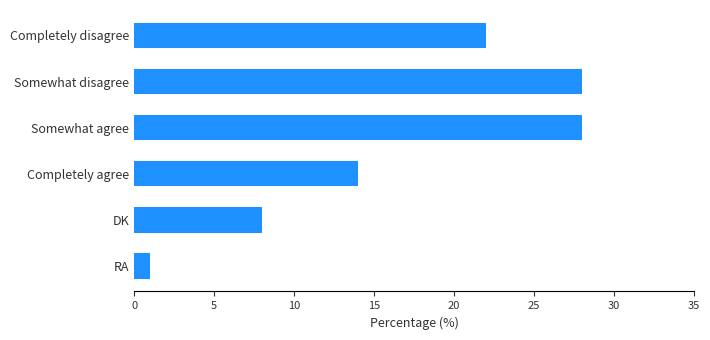

Reading top to bottom, list all the values displayed in this chart.

Completely disagree=22	Somewhat disagree=28	Somewhat agree=28	Completely agree=14	DK=8	RA=1